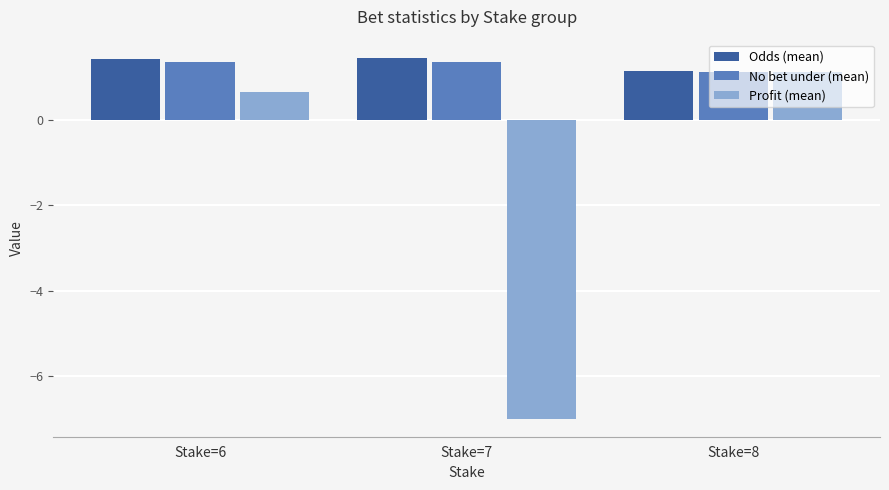

Between Stake=6 and Stake=8, which series saw the biggest shift?

Profit (mean)